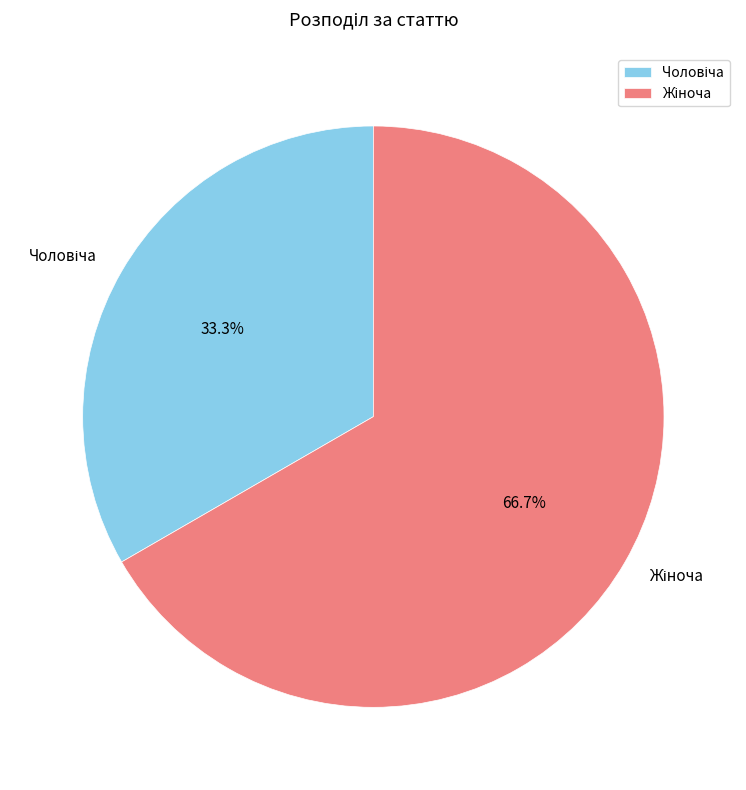

Does any single category account for the majority?

Yes